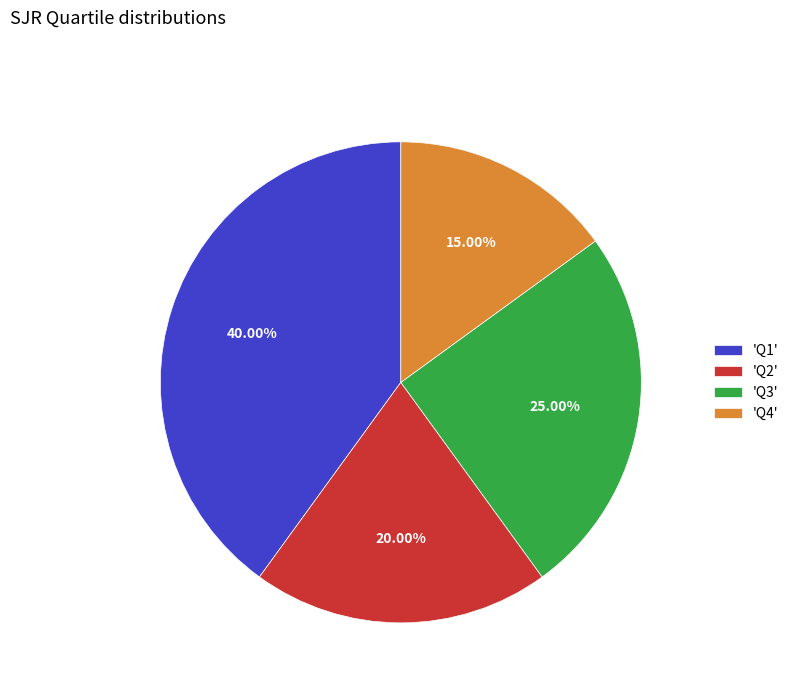

Is the sum of 'Q1' and 'Q4' greater than half?

Yes